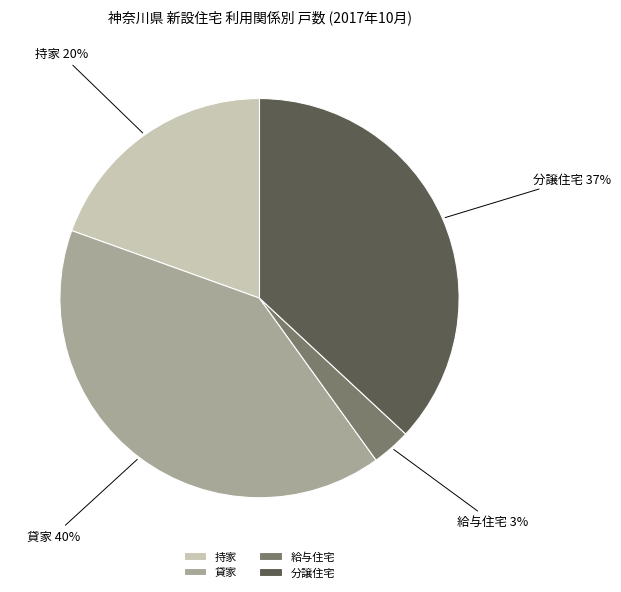

Is the sum of 分譲住宅 and 貸家 greater than half?

Yes